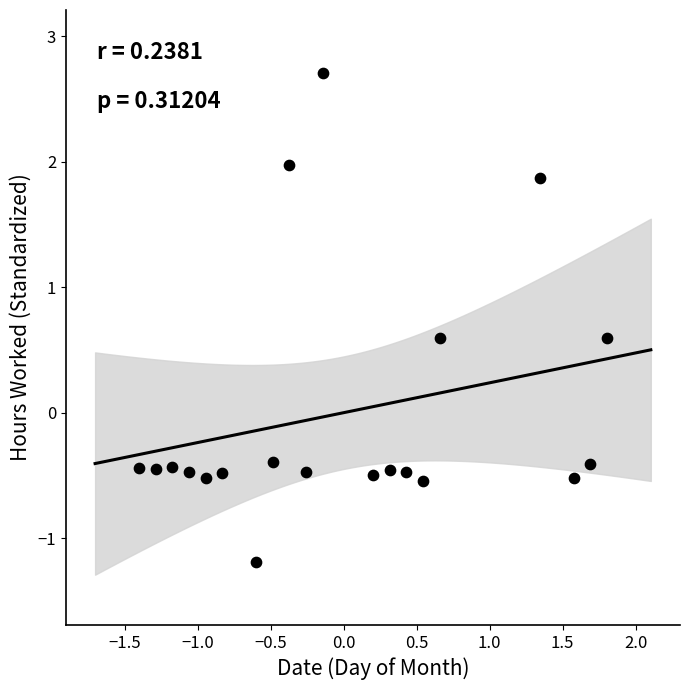

What is the range of X values (max minus min)?

3.2